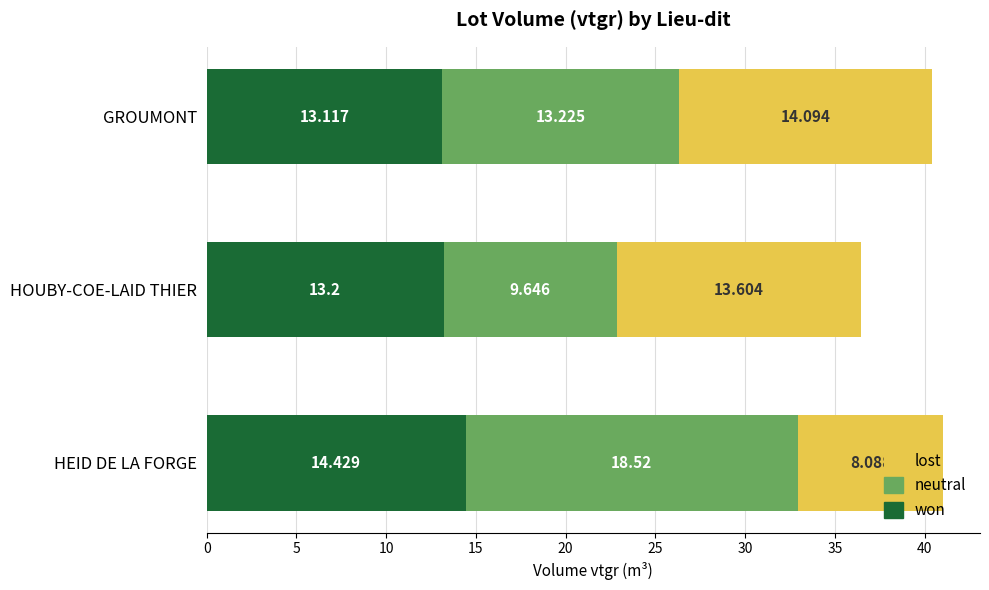

Where is won nearest to the value 13?

GROUMONT